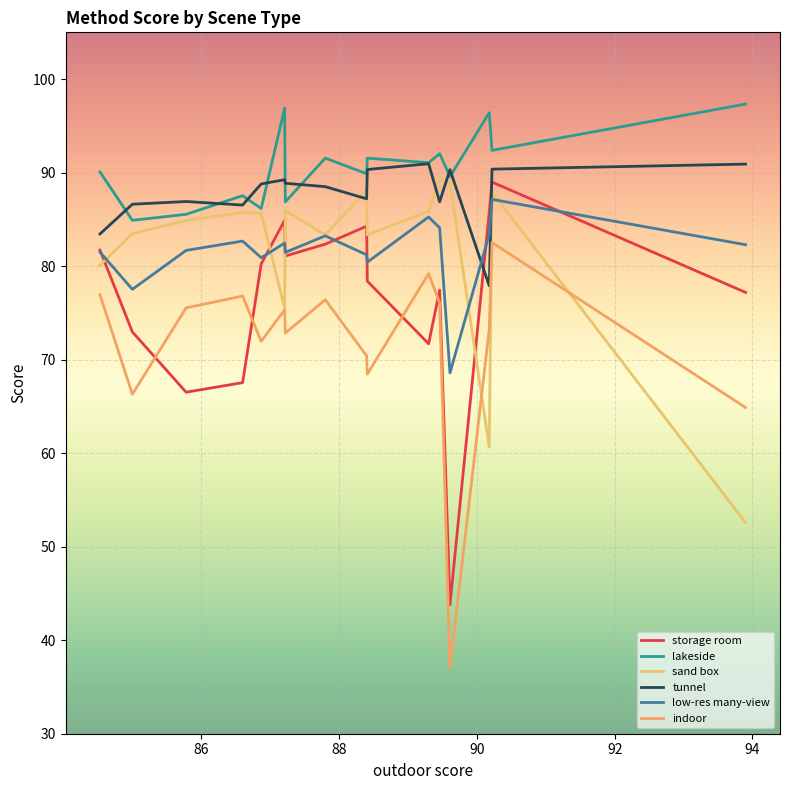

Which series ends up on top after the final intersection of low-res many-view and sand box?

low-res many-view